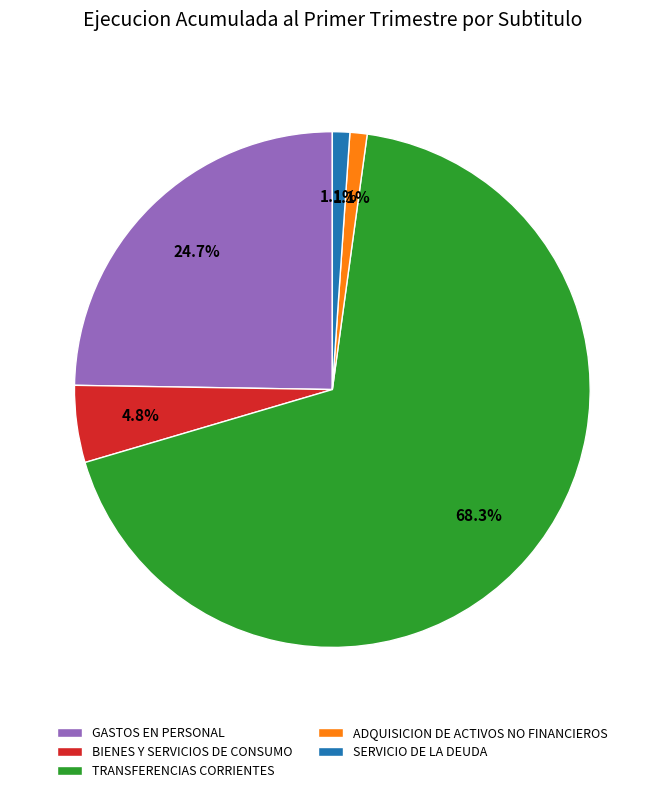

Between ADQUISICION DE ACTIVOS NO FINANCIEROS and GASTOS EN PERSONAL, which is larger?

GASTOS EN PERSONAL